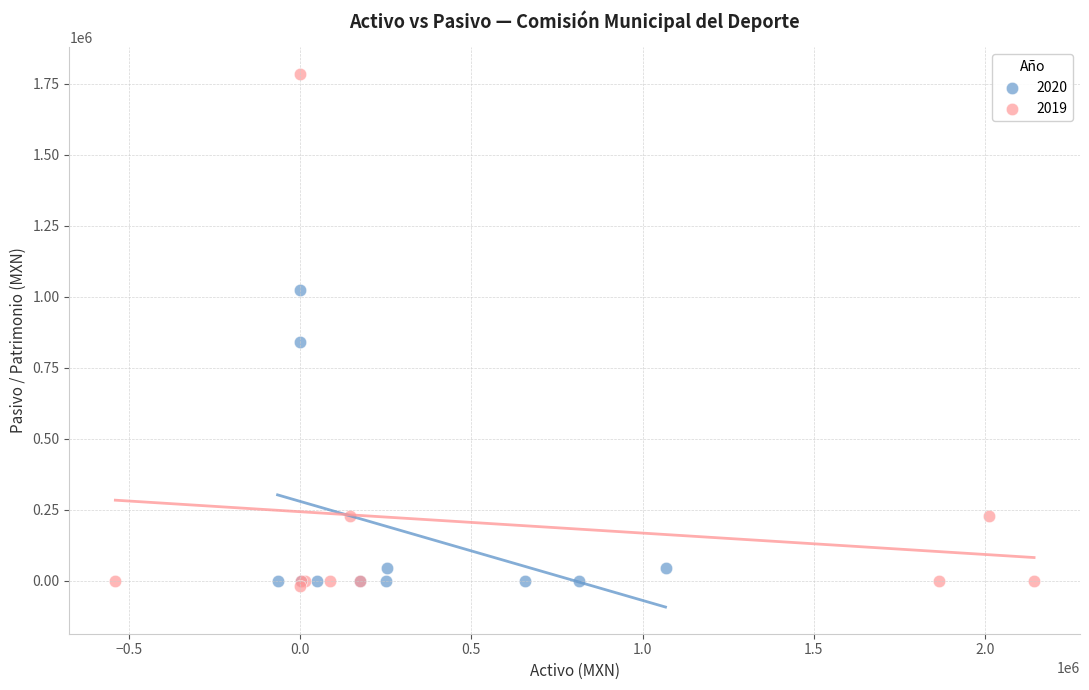

Which series has the largest Y range (max minus min)?

2019